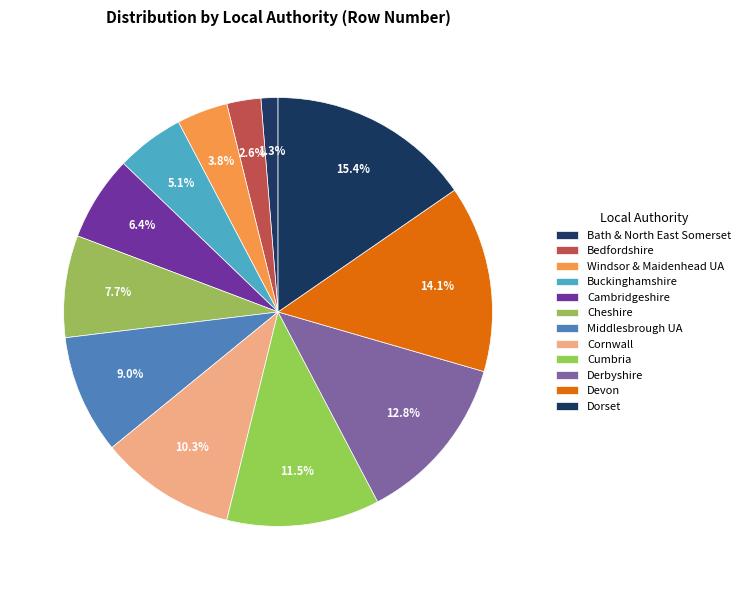

What is the smallest slice in the pie chart?

Bath & North East Somerset